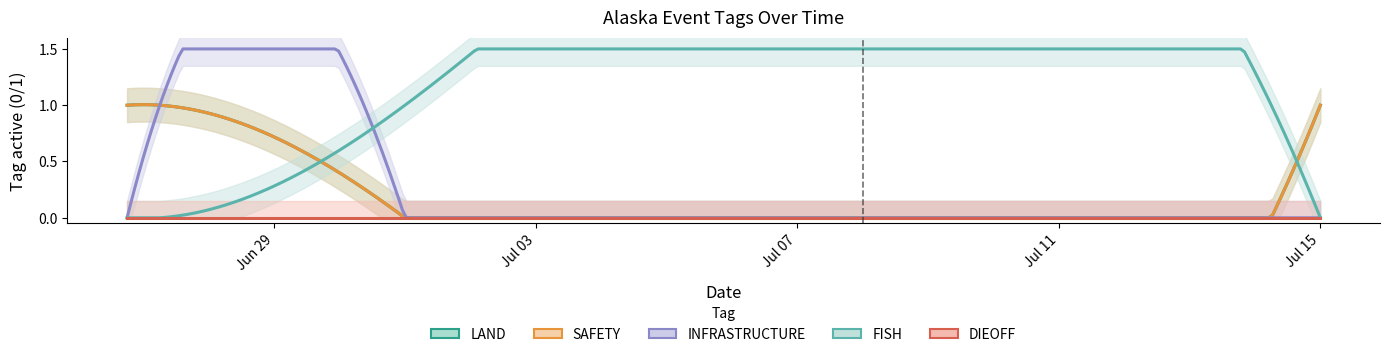

At 2024-07-01 (Denali), list the series in order from smallest to largest.

LAND, SAFETY, INFRASTRUCTURE, DIEOFF, FISH